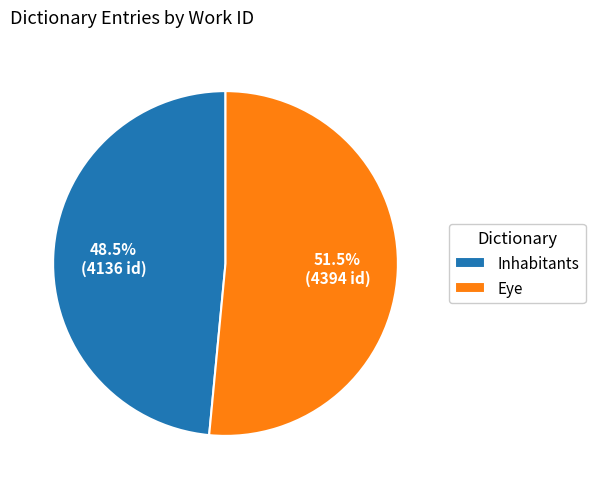

Which category accounts for the majority?

Eye